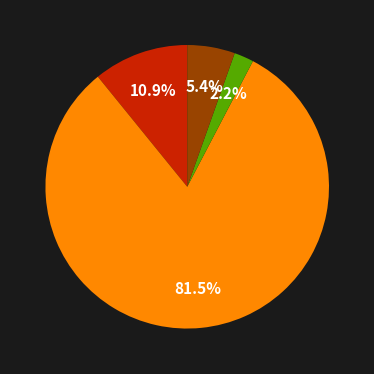

Is there a majority slice in this chart?

Yes